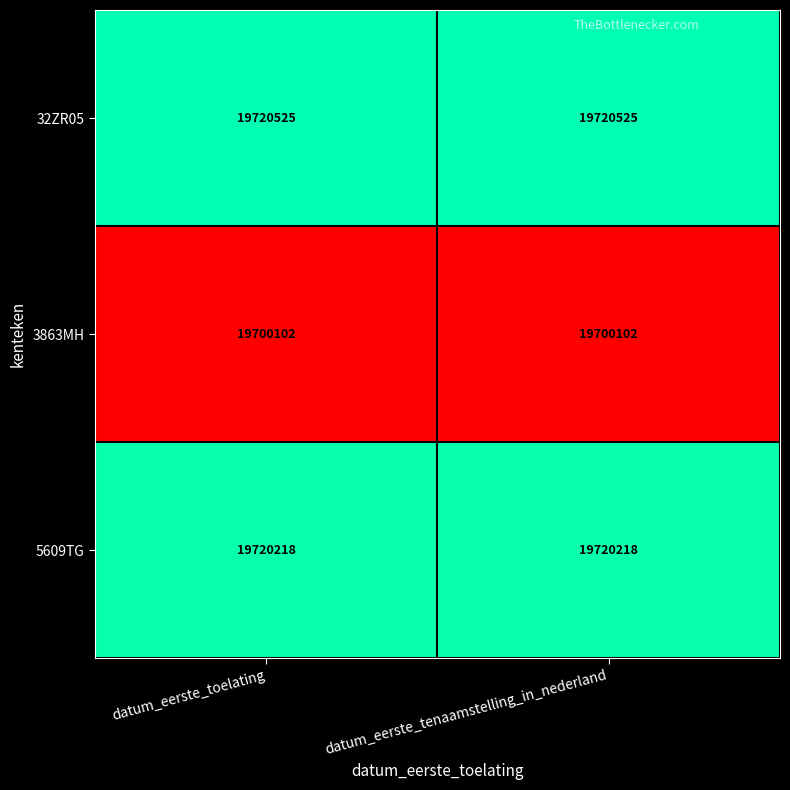

What is the difference between the highest and lowest values at datum_eerste_tenaamstelling_in_nederland?

20423